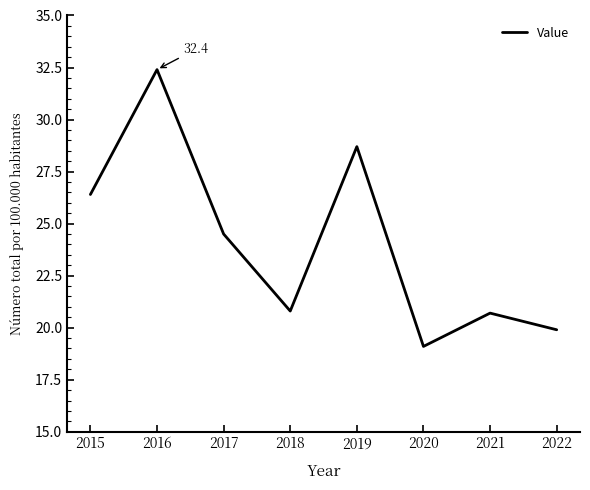

What is the difference between the maximum and second lowest values?

12.5